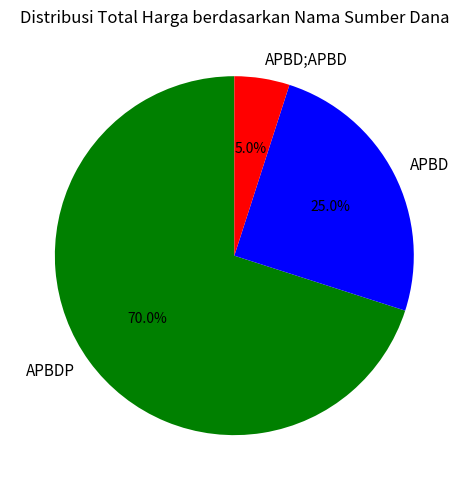

Does APBD;APBD represent more than half of the total?

No